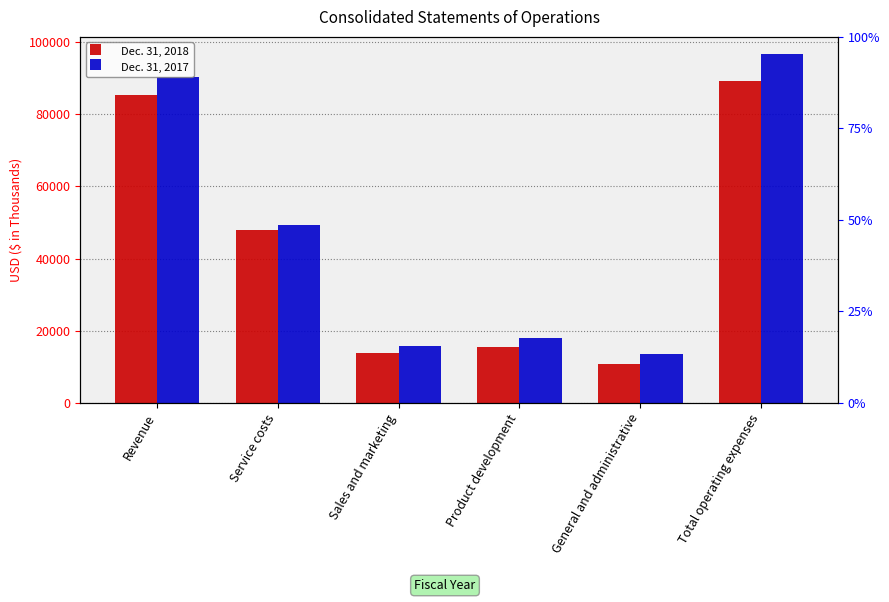

What is the value of the Dec. 31, 2018 bar at the 3rd from the left?

13788